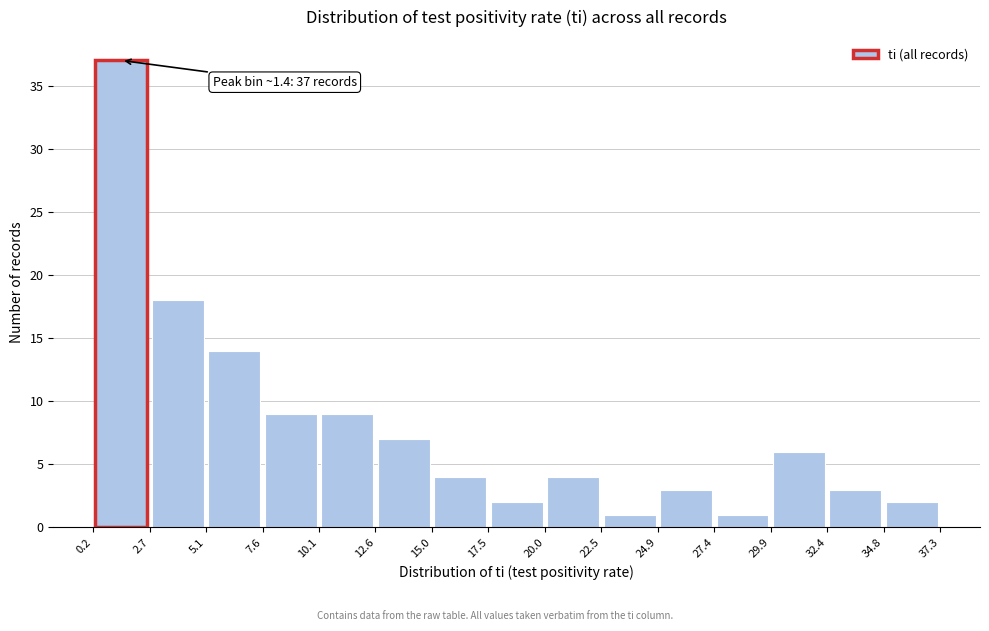

Which range on the x-axis has the tallest bar?

0.2 to 2.7